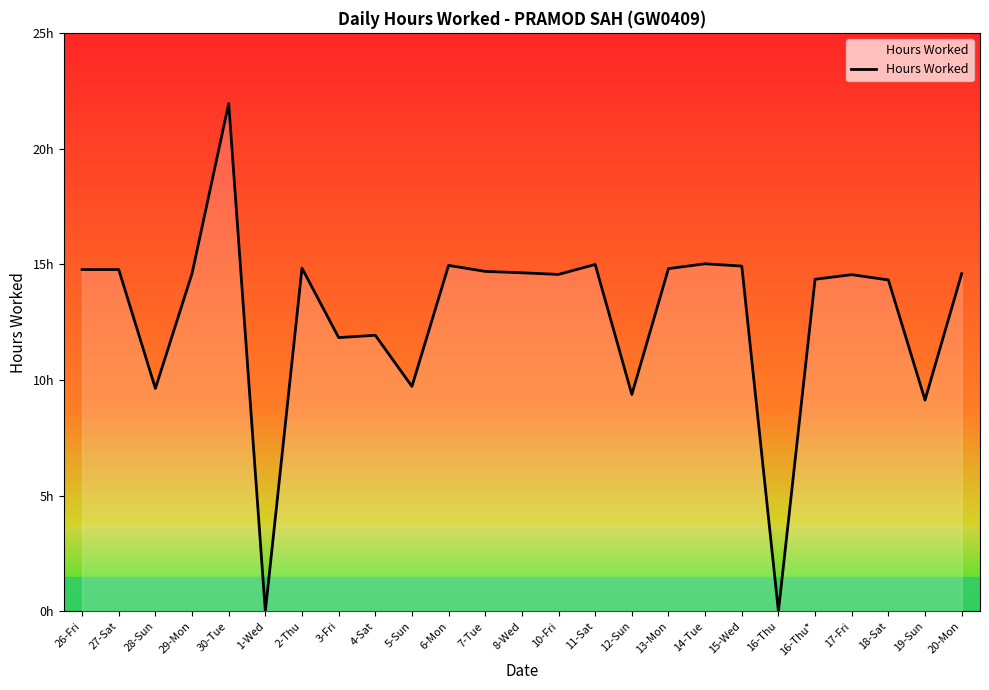

Which category has the highest value across all series?

30-Tue